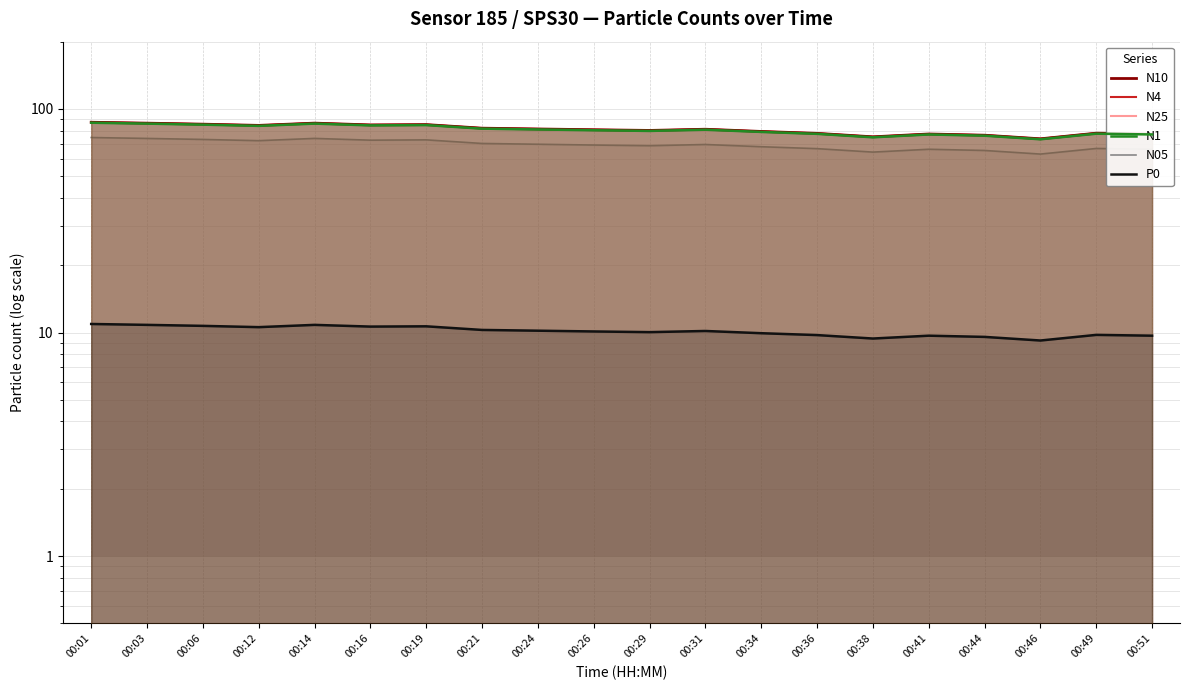

What is the value of the N4 point at the 6th from the left?

84.8